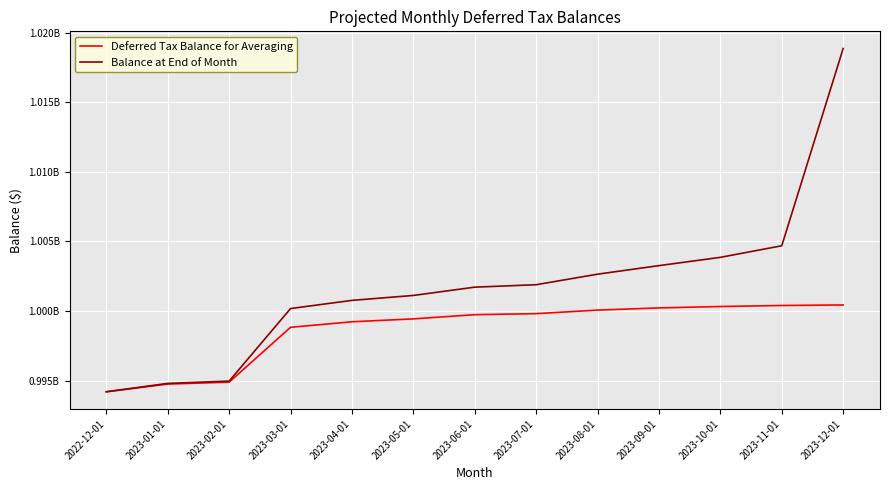

What are all the series names shown in the legend?

Deferred Tax Balance for Averaging, Balance at End of Month